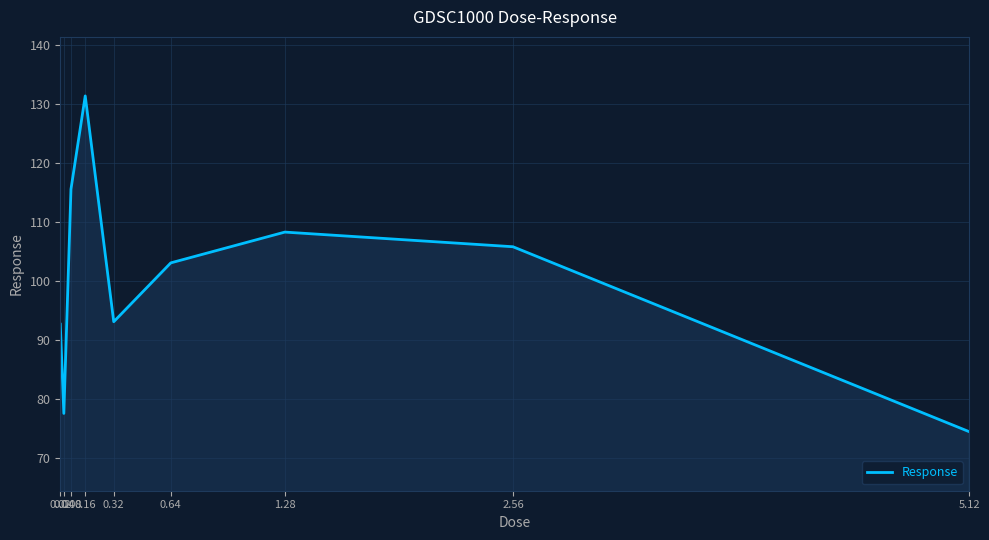

How many series are shown in this chart?

1